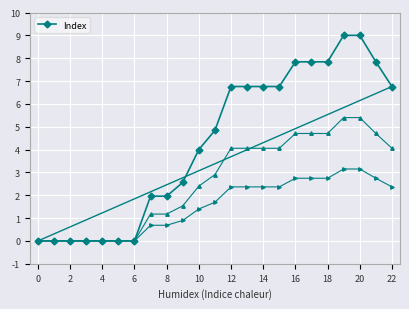

The value of Index at 22 is 4.5. True or false?

False